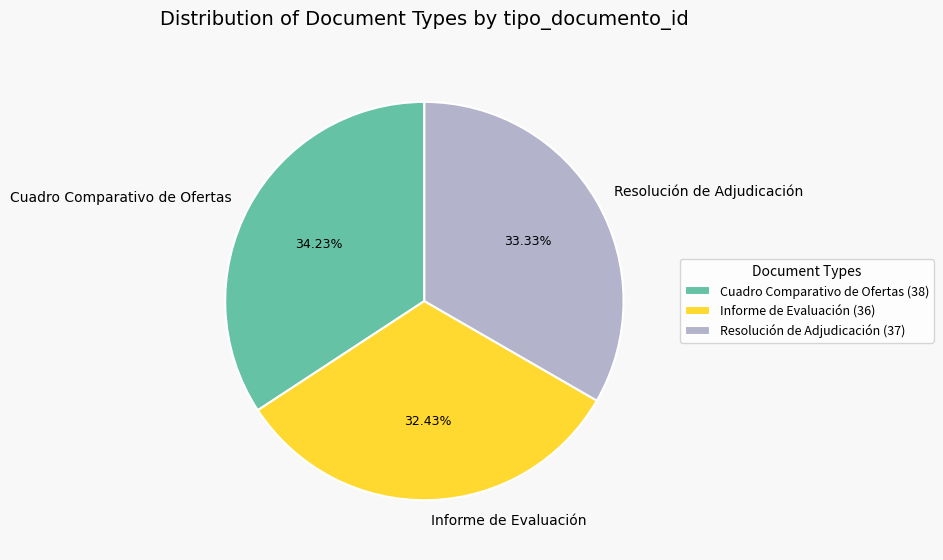

How many slices are in this pie chart?

3